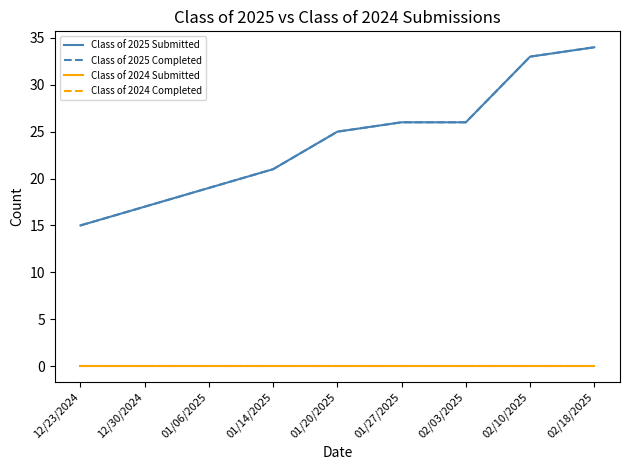

Reading right to left, transcribe all the data shown in this chart.

Class of 2025 Submitted: 02/18/2025=34	02/10/2025=33	02/03/2025=26	01/27/2025=26	01/20/2025=25	01/14/2025=21	01/06/2025=19	12/30/2024=17	12/23/2024=15
Class of 2025 Completed: 02/18/2025=34	02/10/2025=33	02/03/2025=26	01/27/2025=26	01/20/2025=25	01/14/2025=21	01/06/2025=19	12/30/2024=17	12/23/2024=15
Class of 2024 Submitted: 02/18/2025=0	02/10/2025=0	02/03/2025=0	01/27/2025=0	01/20/2025=0	01/14/2025=0	01/06/2025=0	12/30/2024=0	12/23/2024=0
Class of 2024 Completed: 02/18/2025=0	02/10/2025=0	02/03/2025=0	01/27/2025=0	01/20/2025=0	01/14/2025=0	01/06/2025=0	12/30/2024=0	12/23/2024=0